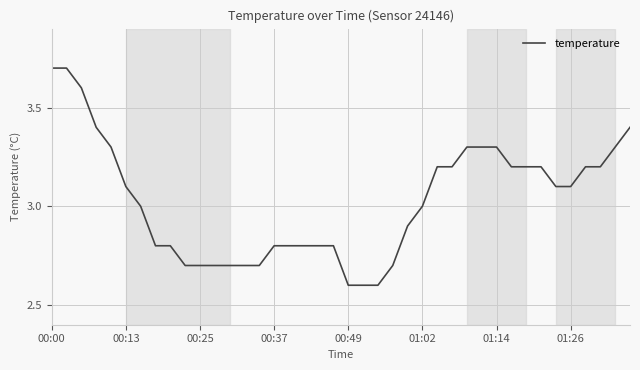

What is the maximum value shown in the chart?

3.7